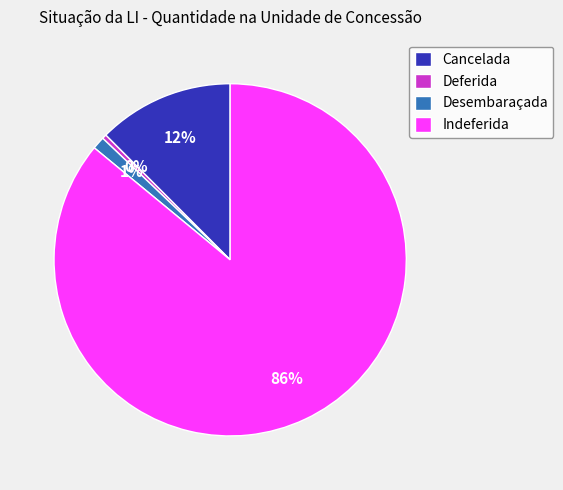

Which has a higher value, Cancelada or Indeferida?

Indeferida